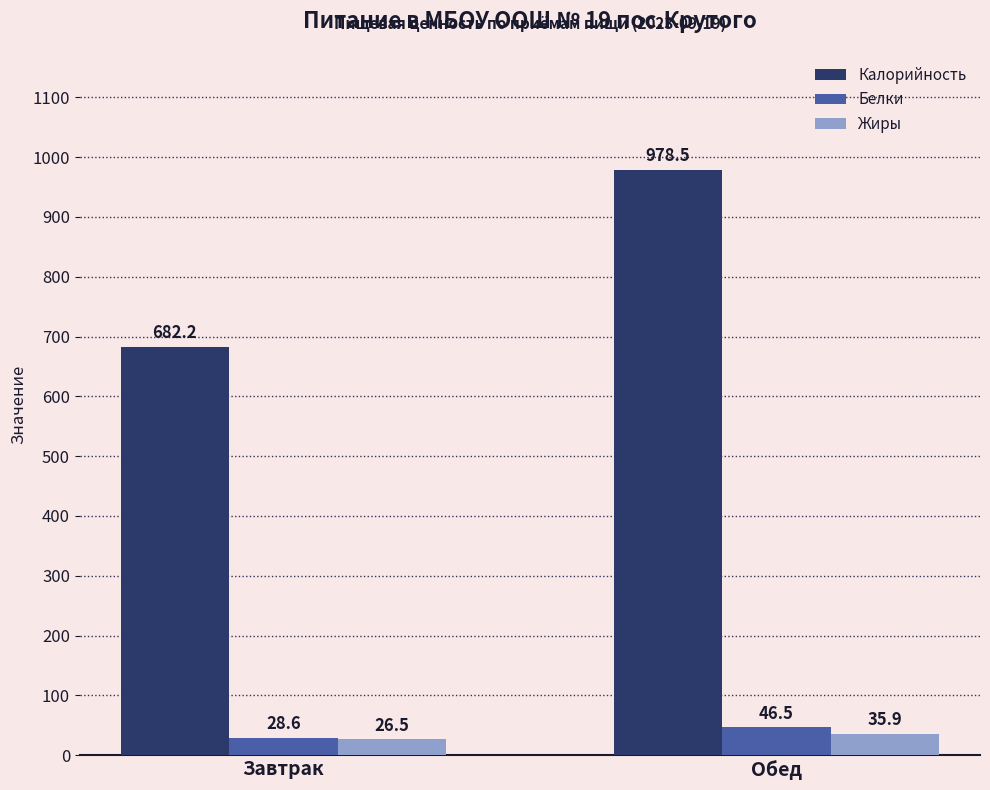

Rank the series by their maximum value, from lowest to highest.

Жиры, Белки, Калорийность